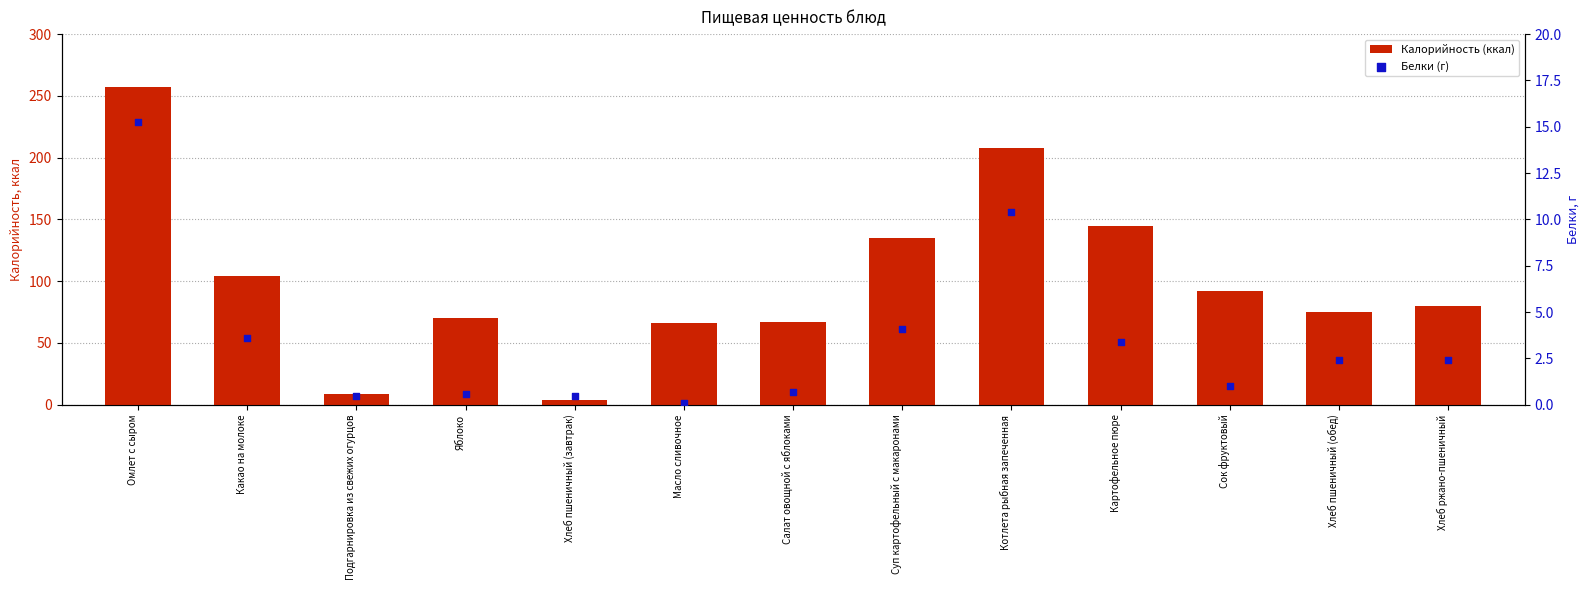

Is the value of Калорийность (ккал) at Суп картофельный с макаронами greater than the value of Белки (г) at Сок фруктовый?

Yes